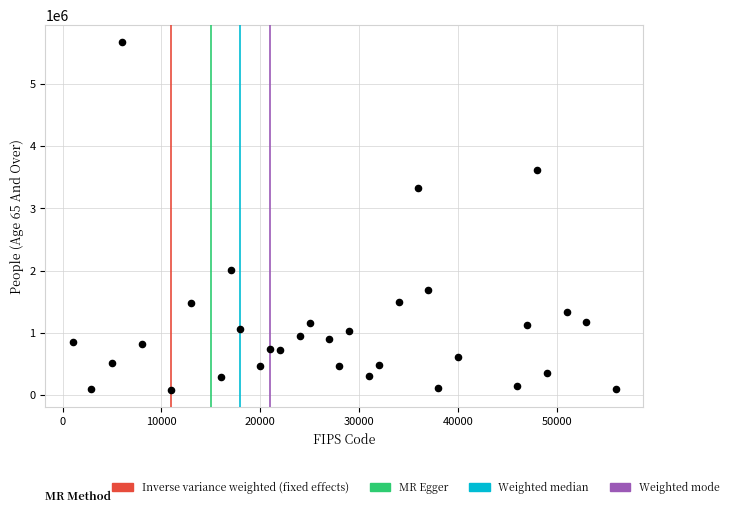

What Y value in the scatter plot is closest to 2876539?

3330159